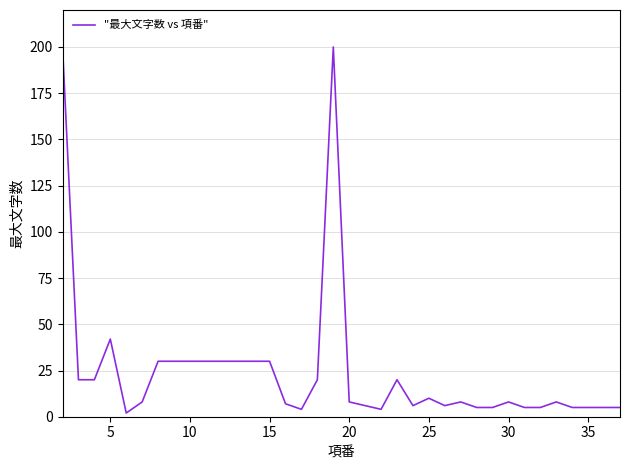

How many distinct data groups are displayed?

1